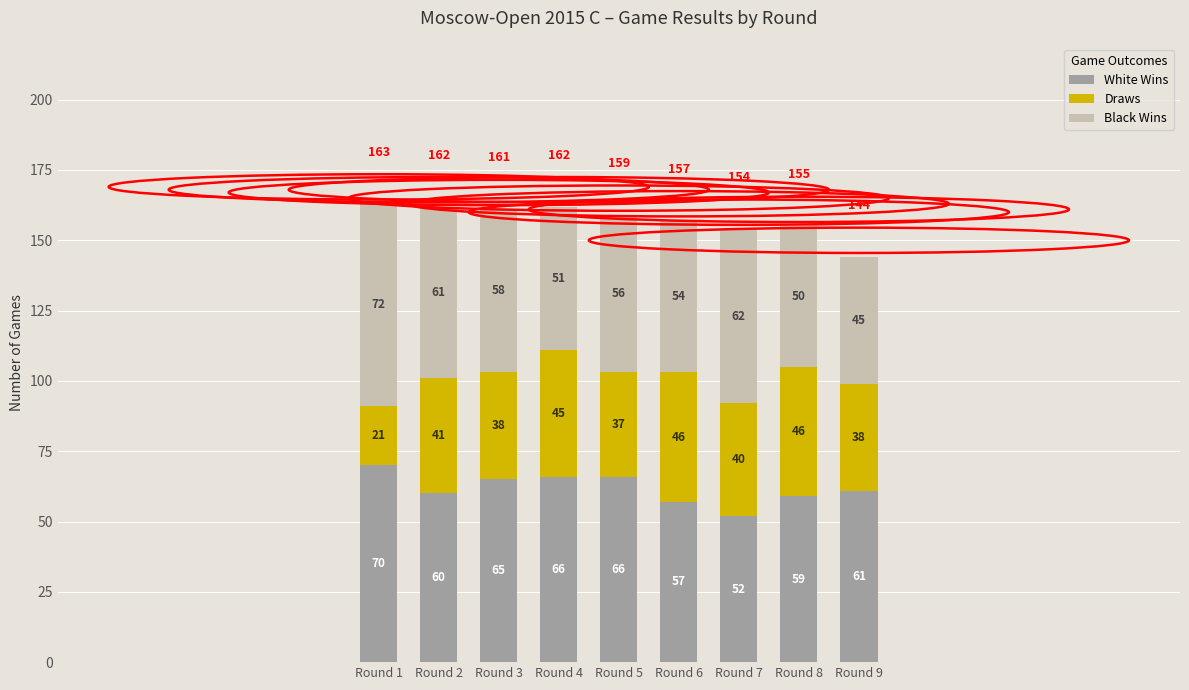

What is the total value across all series at Round 1?

163